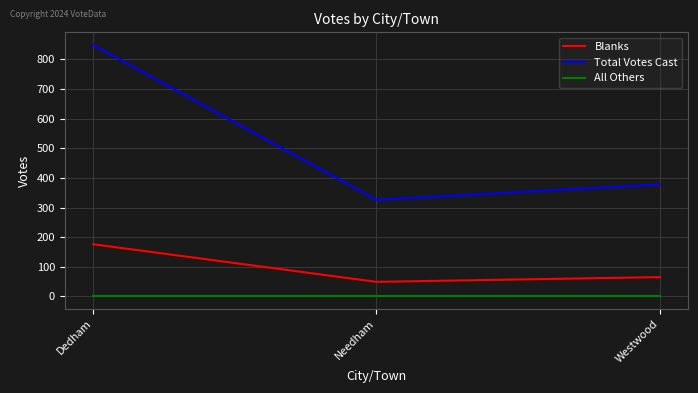

What is the spread (max minus min) of values at Westwood?

378